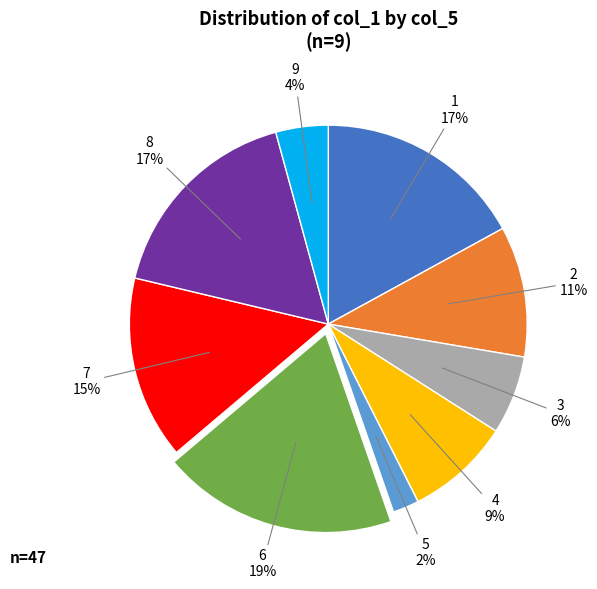

Is there any slice that represents more than half of the pie?

No